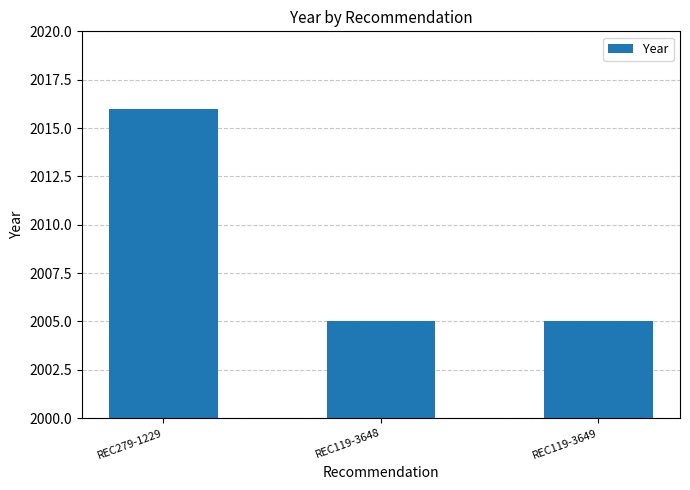

What is the ratio of the value at REC119-3648 to the value at REC119-3649?

1.0